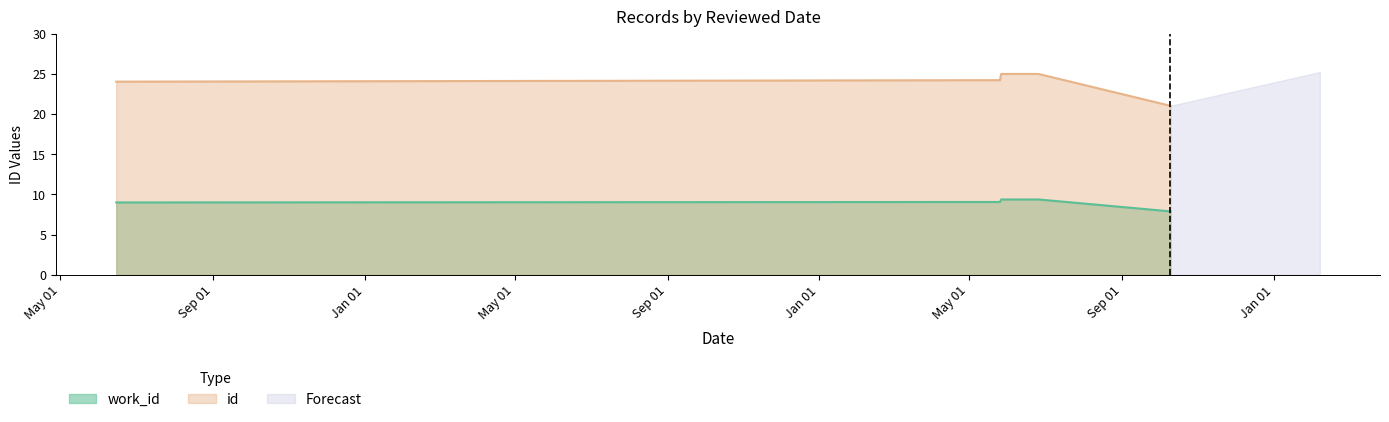

How many categories are shown in the chart?

5